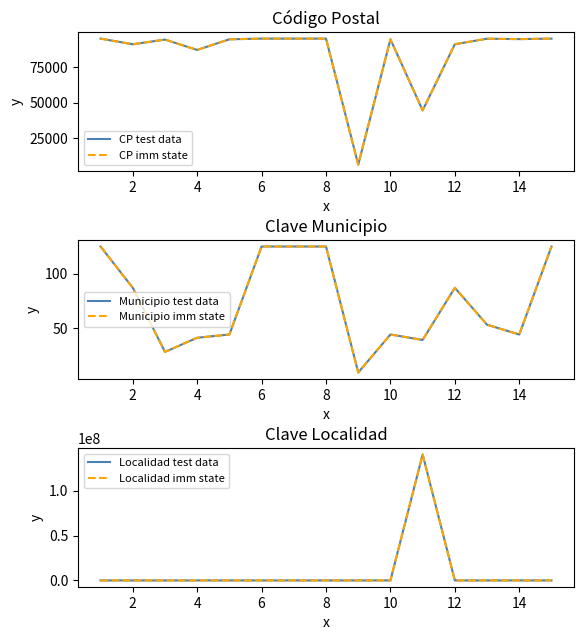

Rank the series at 12 from highest to lowest value.

CP test data, CP imm state, Municipio test data, Municipio imm state, Localidad test data, Localidad imm state